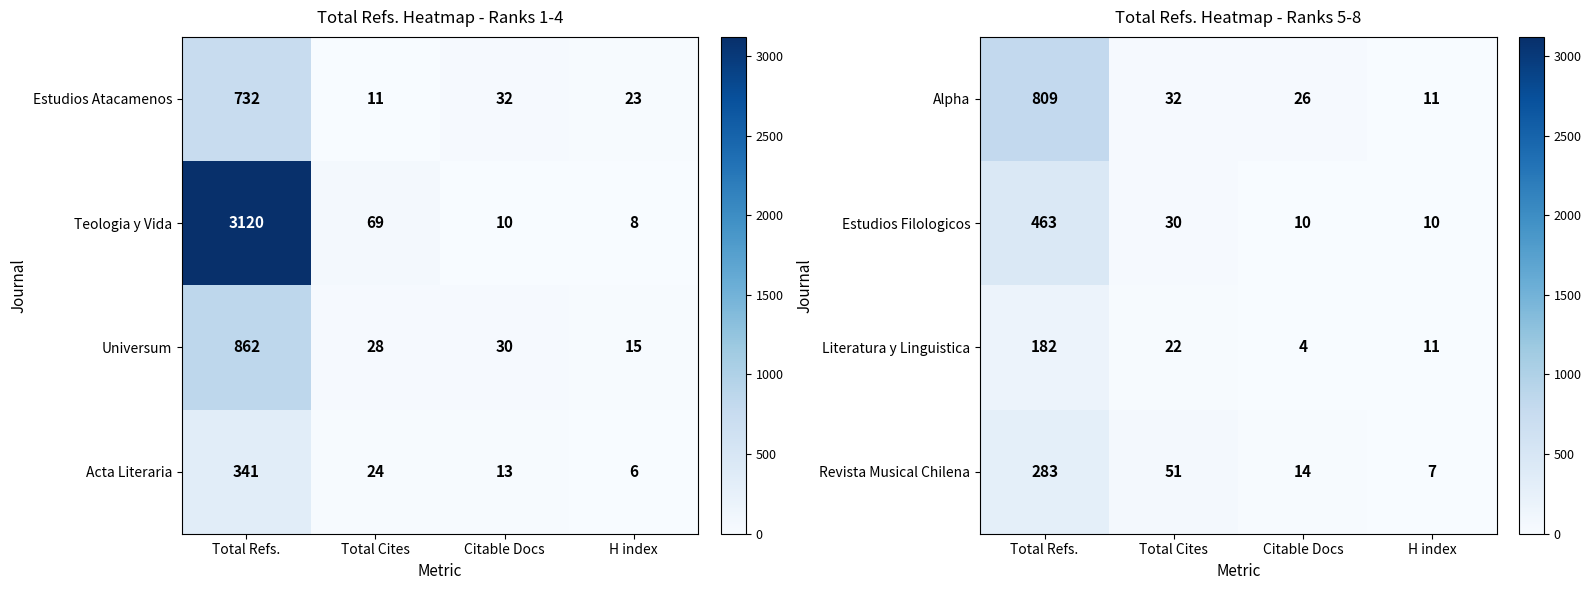

Which has a higher value, H index or Citable Docs?

Citable Docs